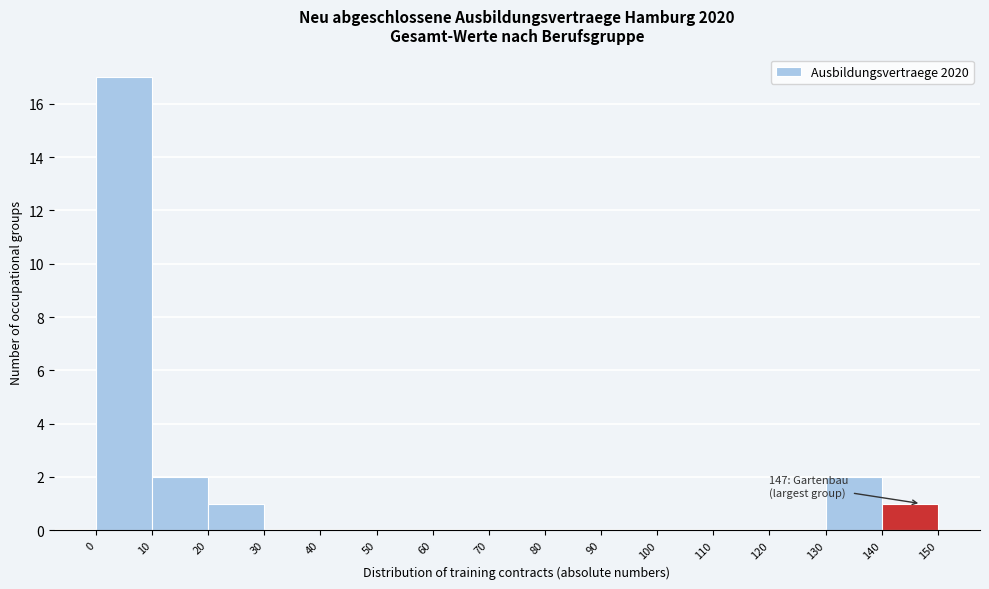

Over which range of the x-axis is the bar tallest?

0 to 10